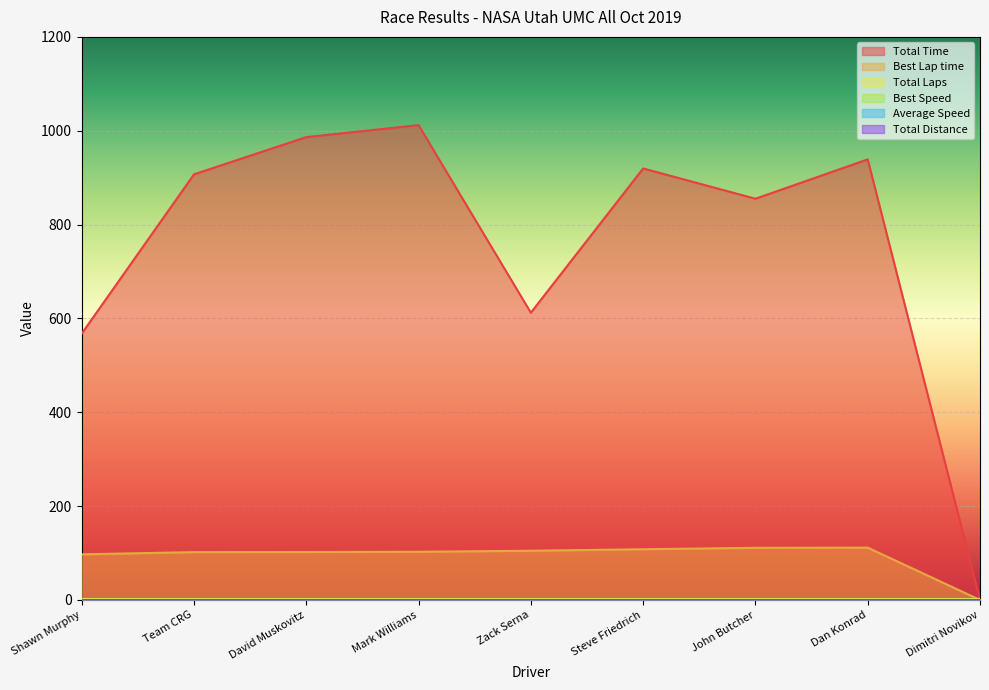

Which category has the highest value in the Best Lap time series?

Dan Konrad